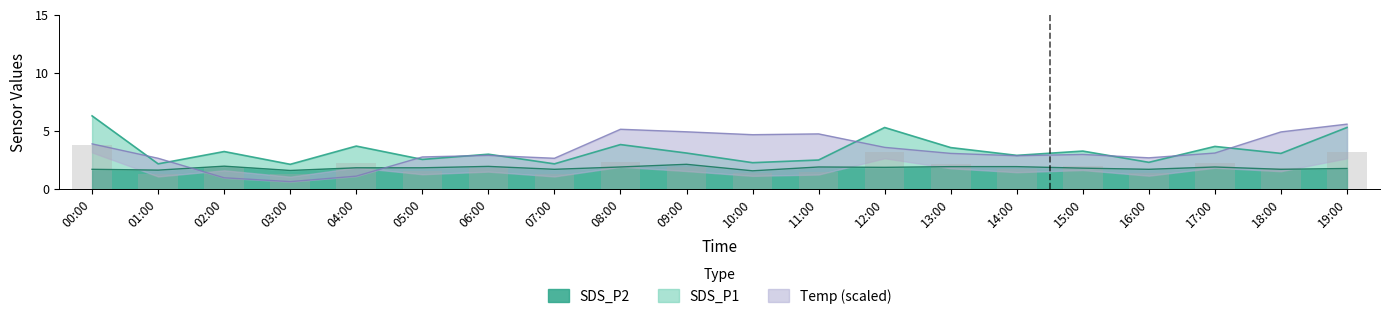

What is the label of the 13th bar from the right?

07:00